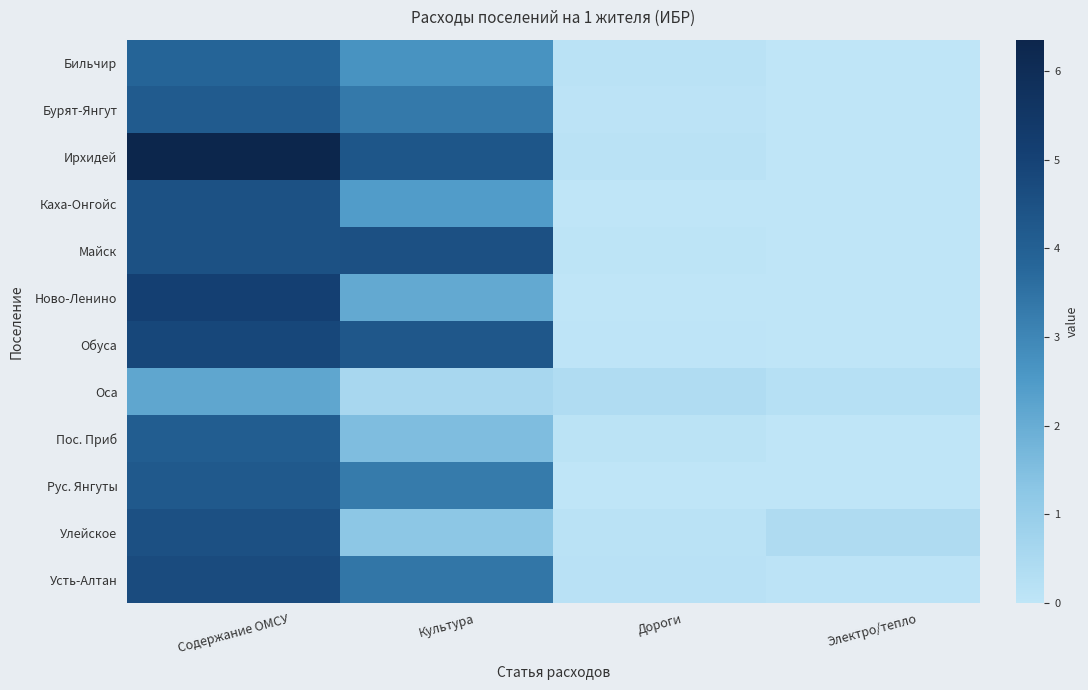

Which category has the highest value across all series?

Содержание ОМСУ